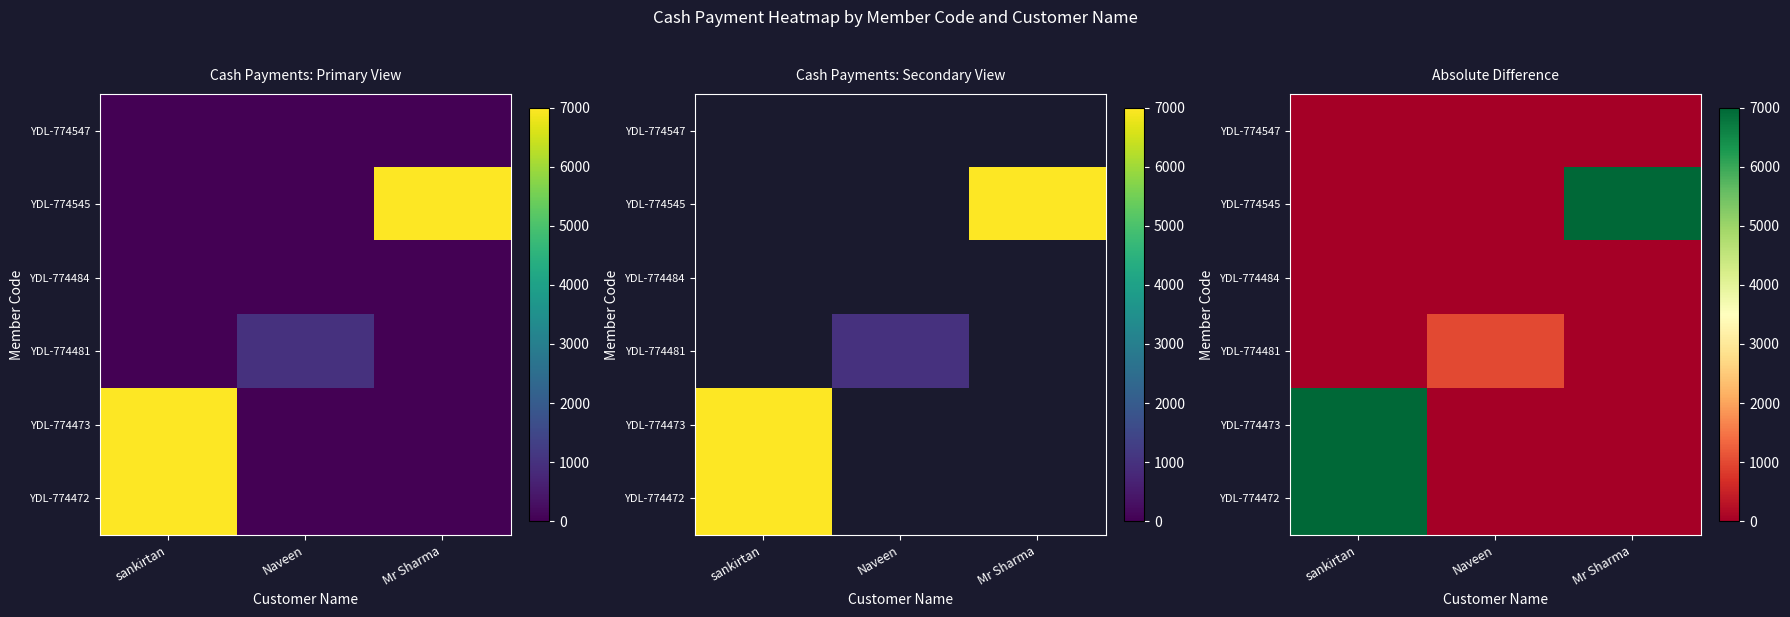

At which category is the sum across all series the highest?

sankirtan